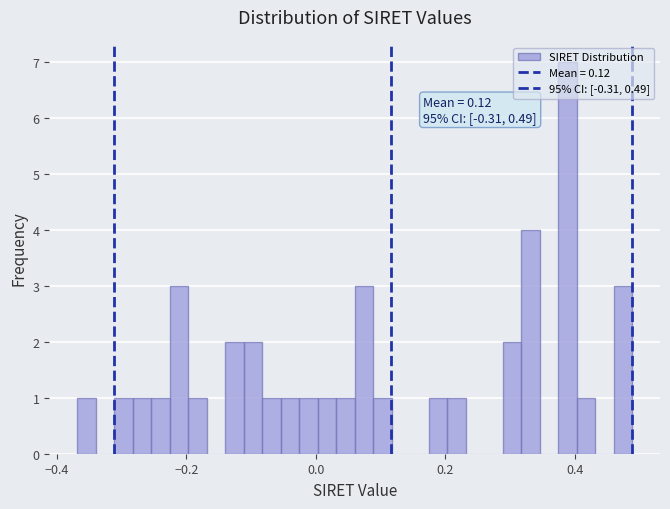

Read against the x-axis, roughly where is the centre of the tallest bar?

0.38